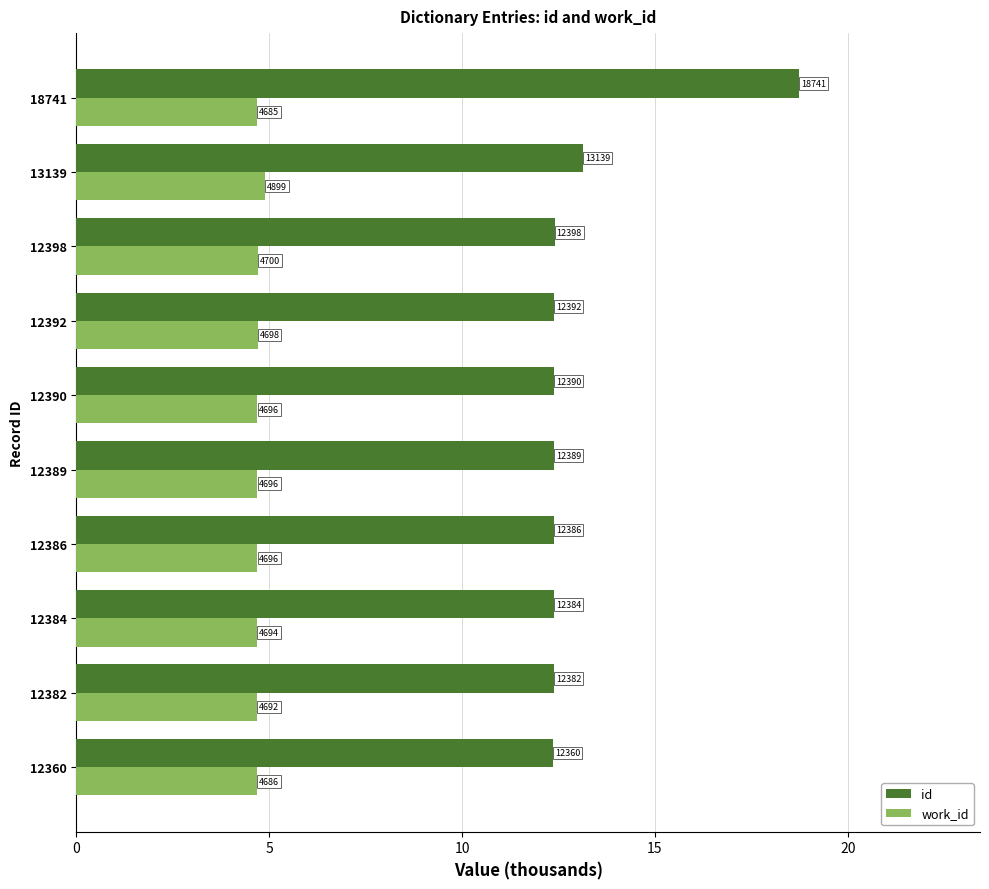

What are all the series names shown in the legend?

id, work_id